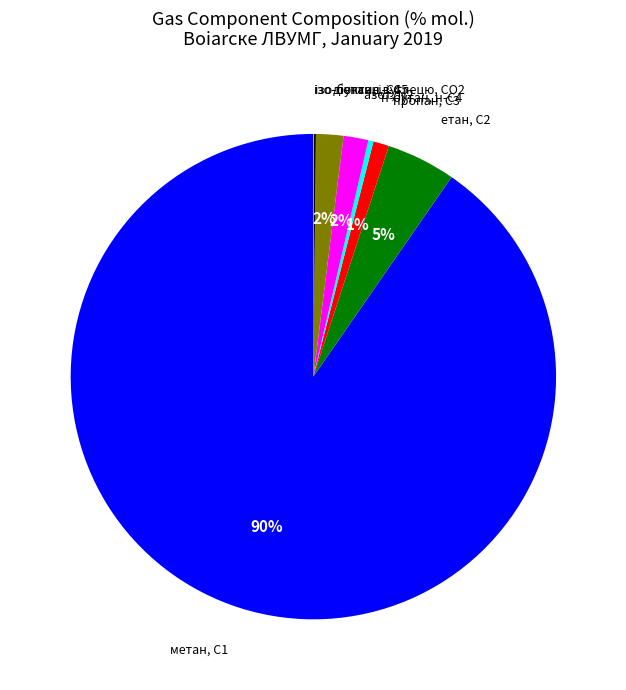

Is there a majority slice in this chart?

Yes